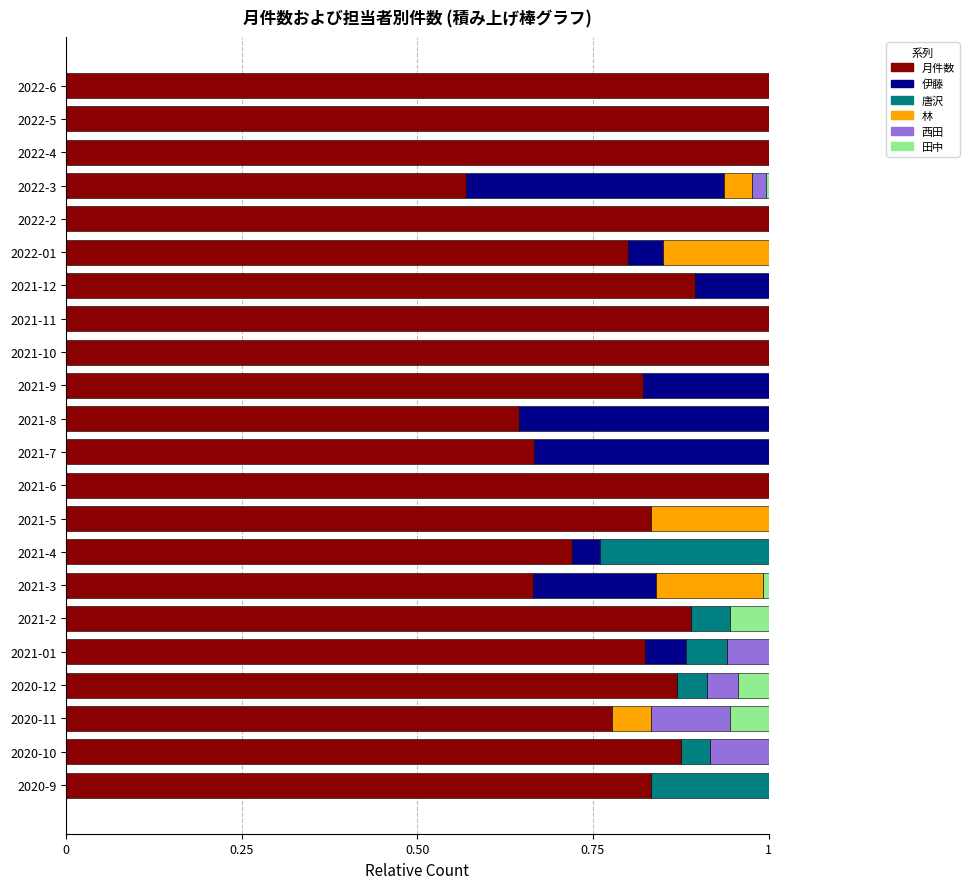

What is the total value across all series at 2021-01?

1.0